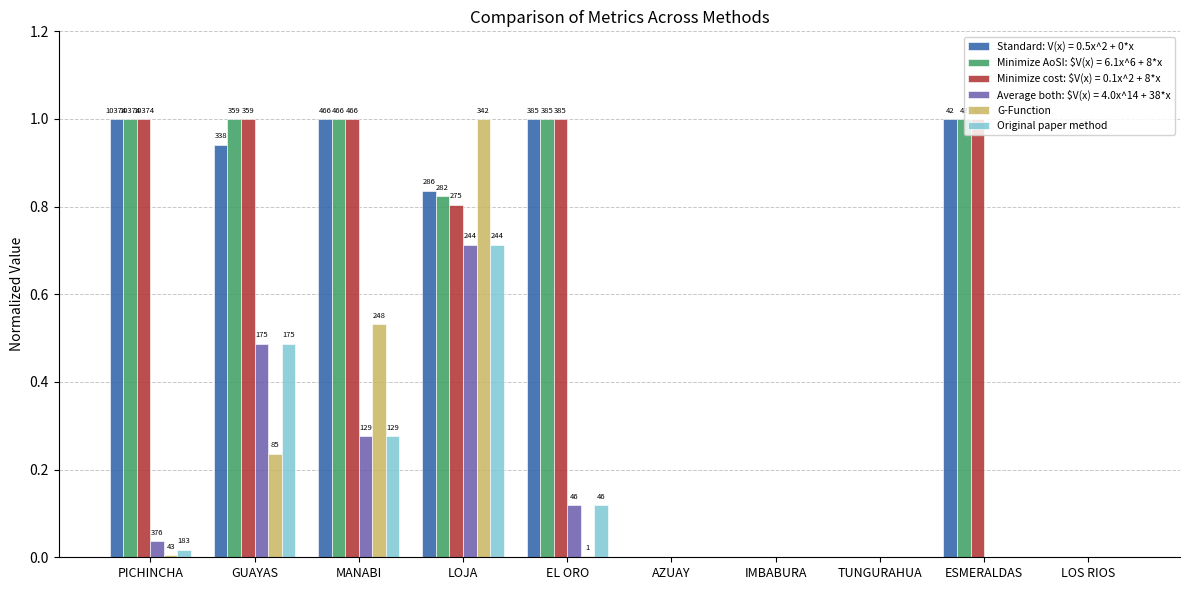

At which category is the sum across all series the highest?

LOJA